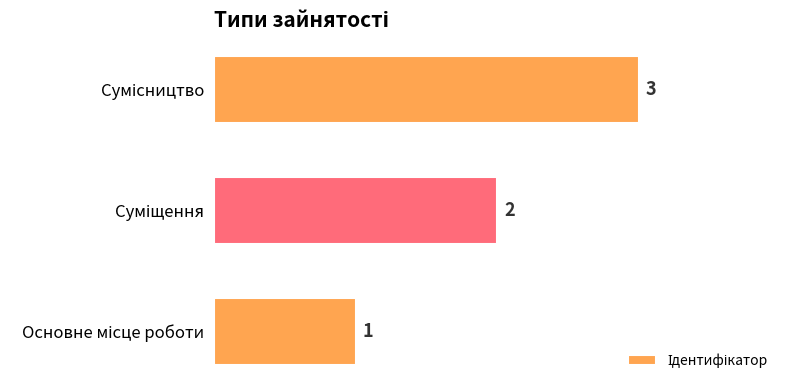

What is the maximum value shown in the chart?

3